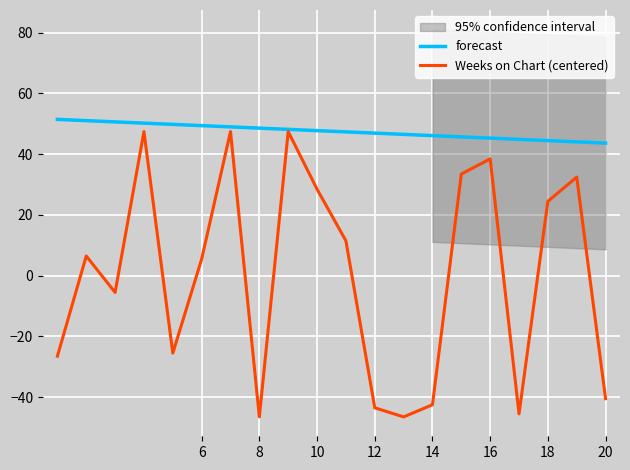

True or false: Weeks on Chart (centered) has a value of -7.9 at 10.

False